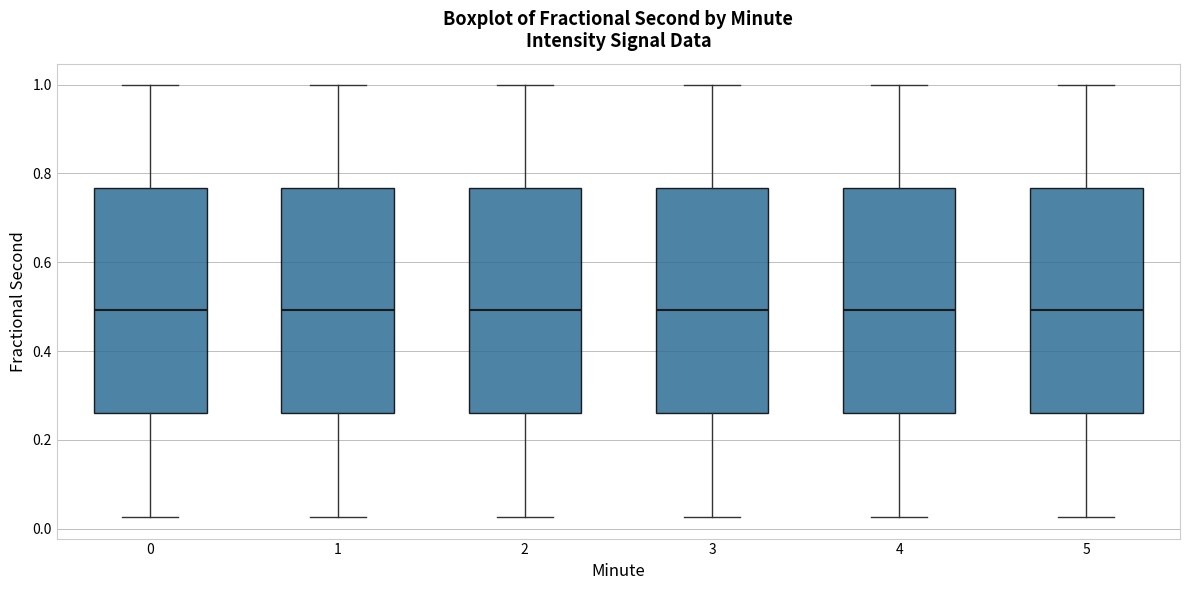

Where does the lower whisker of the box at x = 4 end on the y-axis? The values are not printed on the chart, so give them approximately, as read against the axis.

0.02